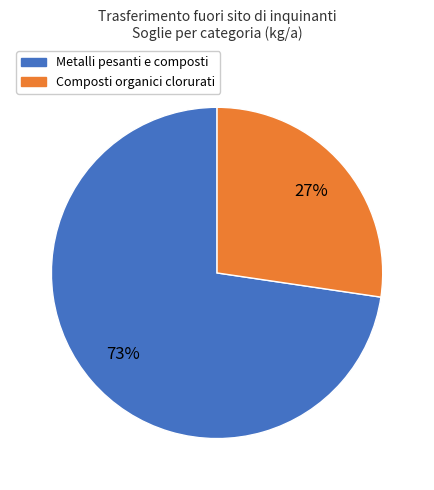

Is there a majority slice in this chart?

Yes